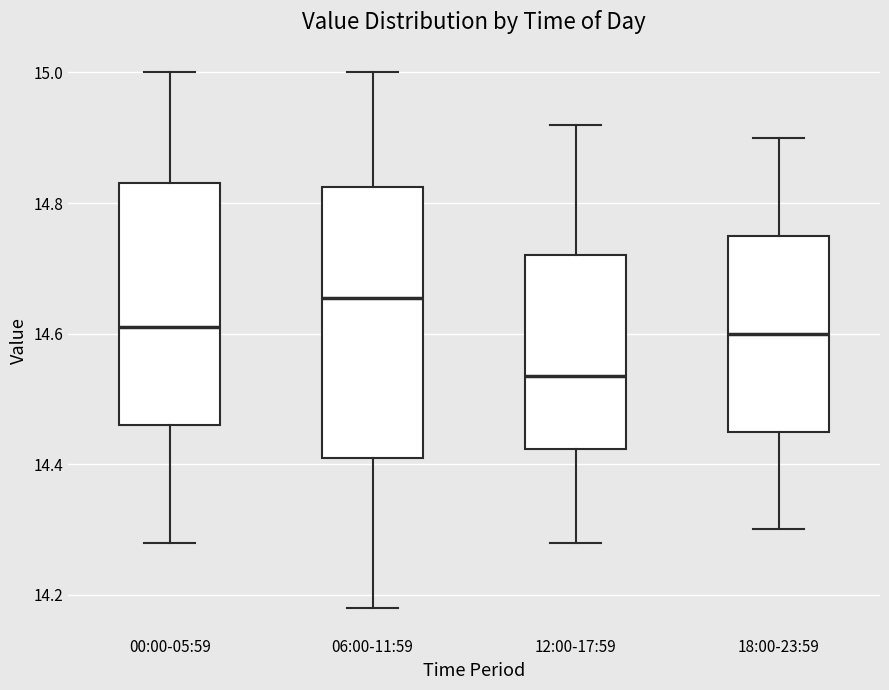

Comparing the boxes themselves (not the whiskers), which one is the tallest?

06:00-11:59